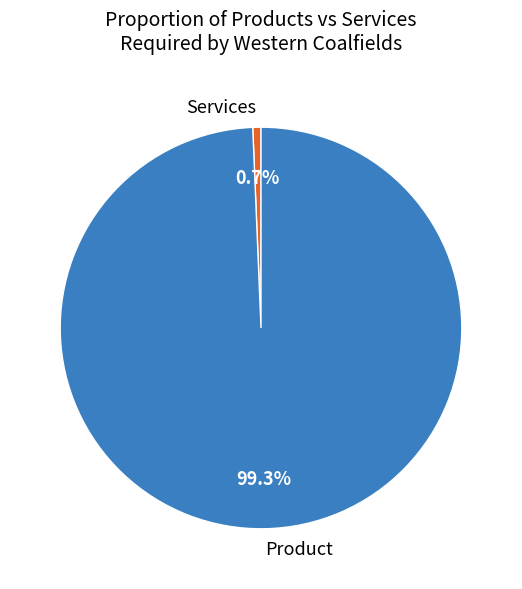

What is the ratio of the value at Product to the value at Services?

152.0